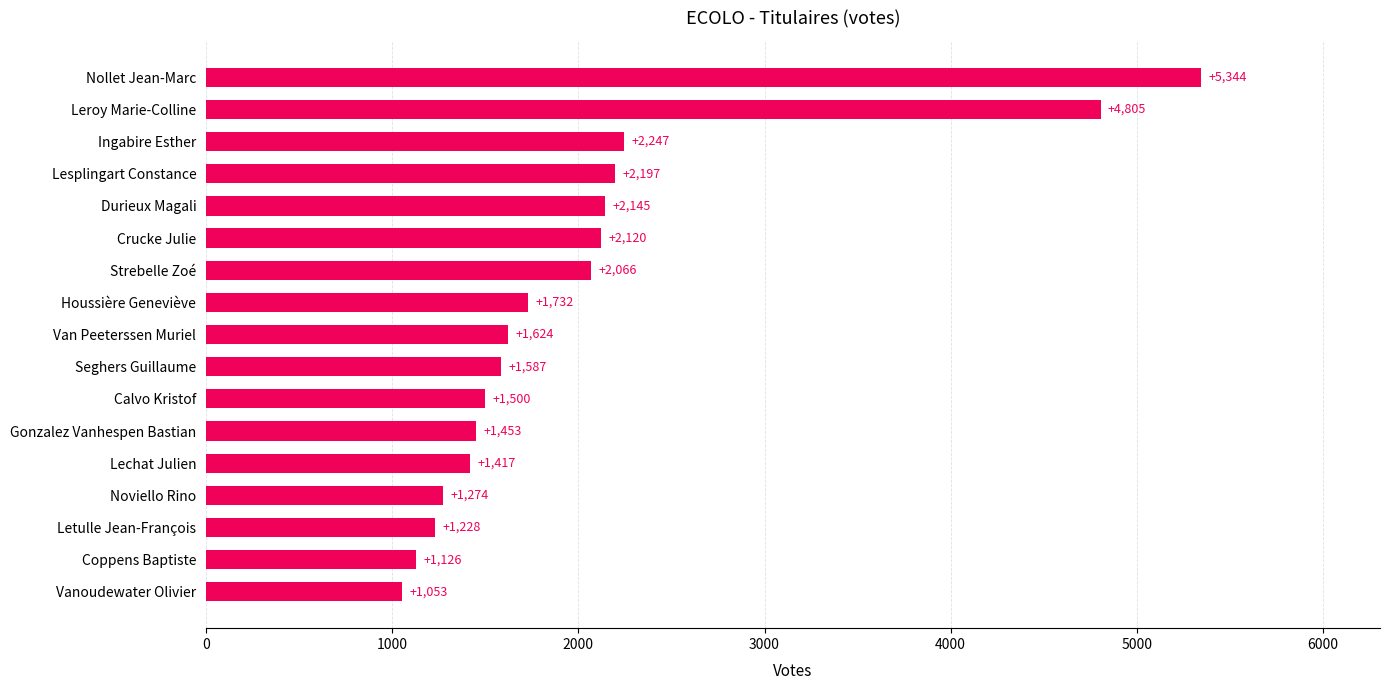

Between Leroy Marie-Colline and Van Peeterssen Muriel, which is larger?

Leroy Marie-Colline